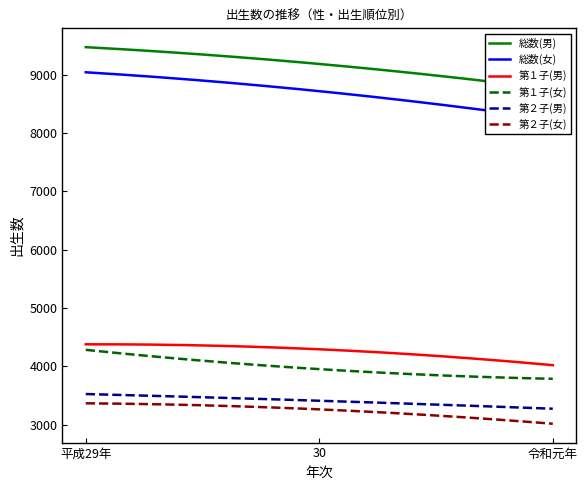

What is the value of the 第２子(女) point at the 3rd from the left?

3014